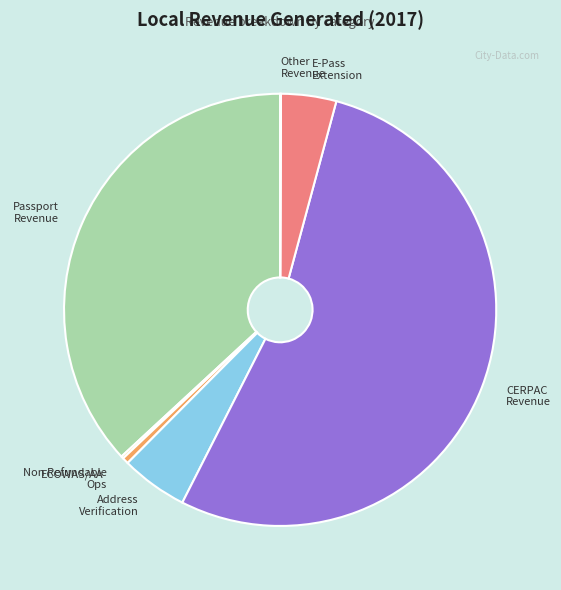

Does any single category account for the majority?

Yes